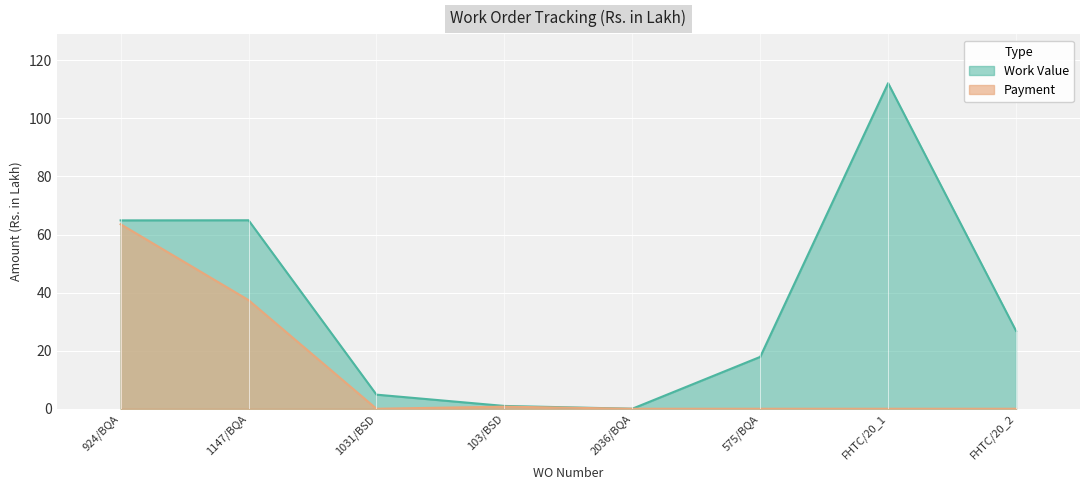

Rank the series by their average value, from highest to lowest.

Work Value, Payment